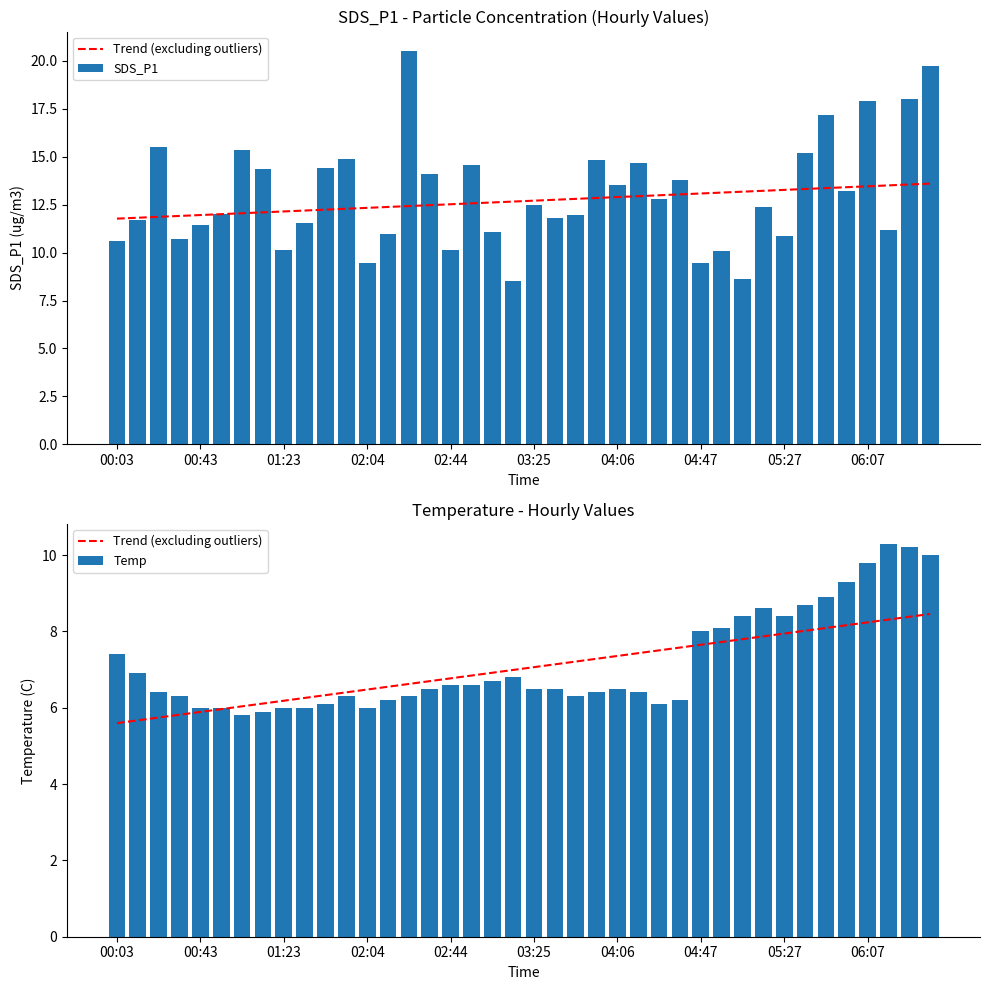

What is the difference between the highest and lowest values at 15?

7.6